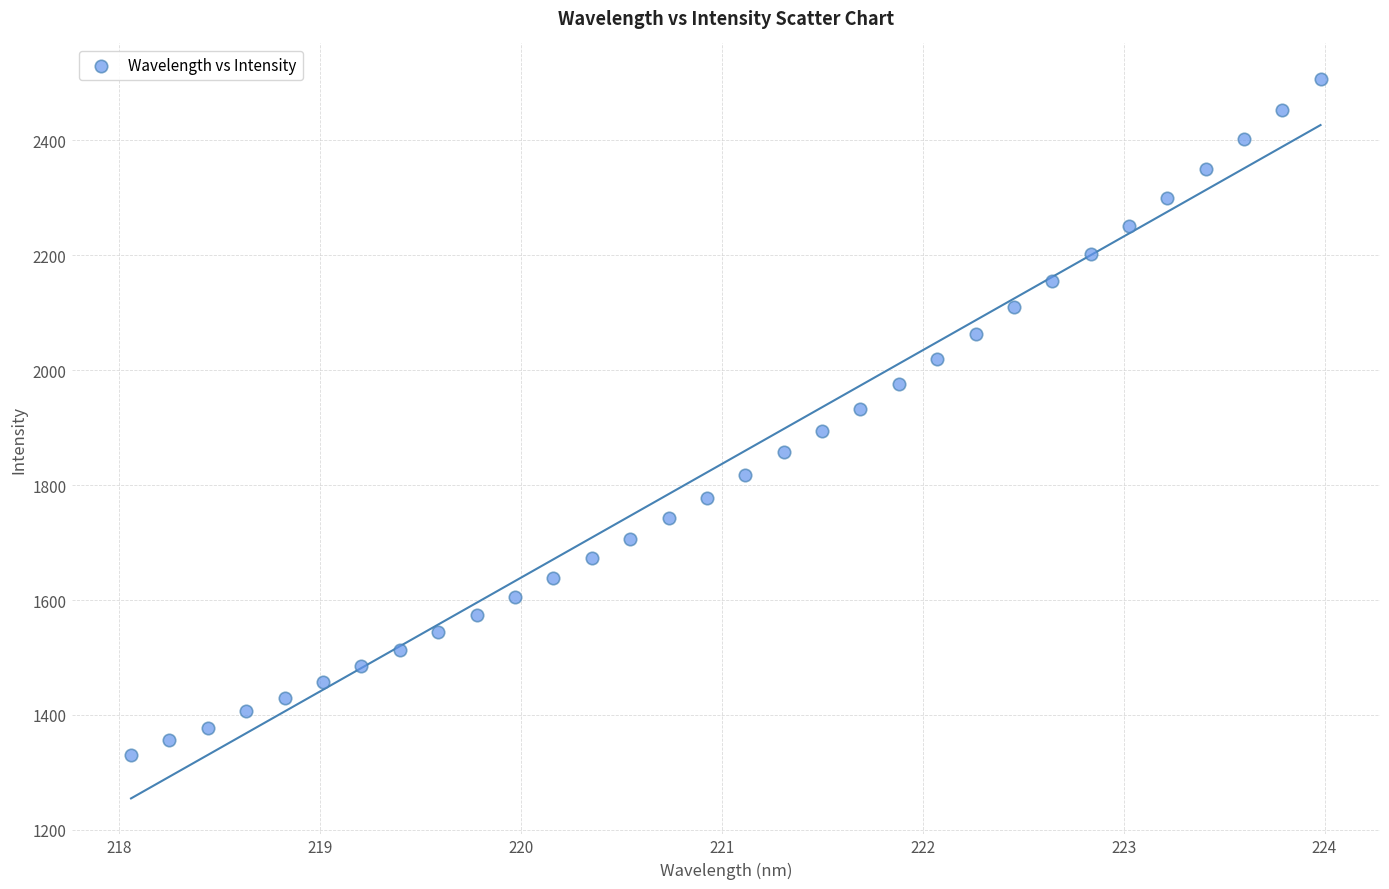

What is the range of Y values (max minus min)?

1174.9